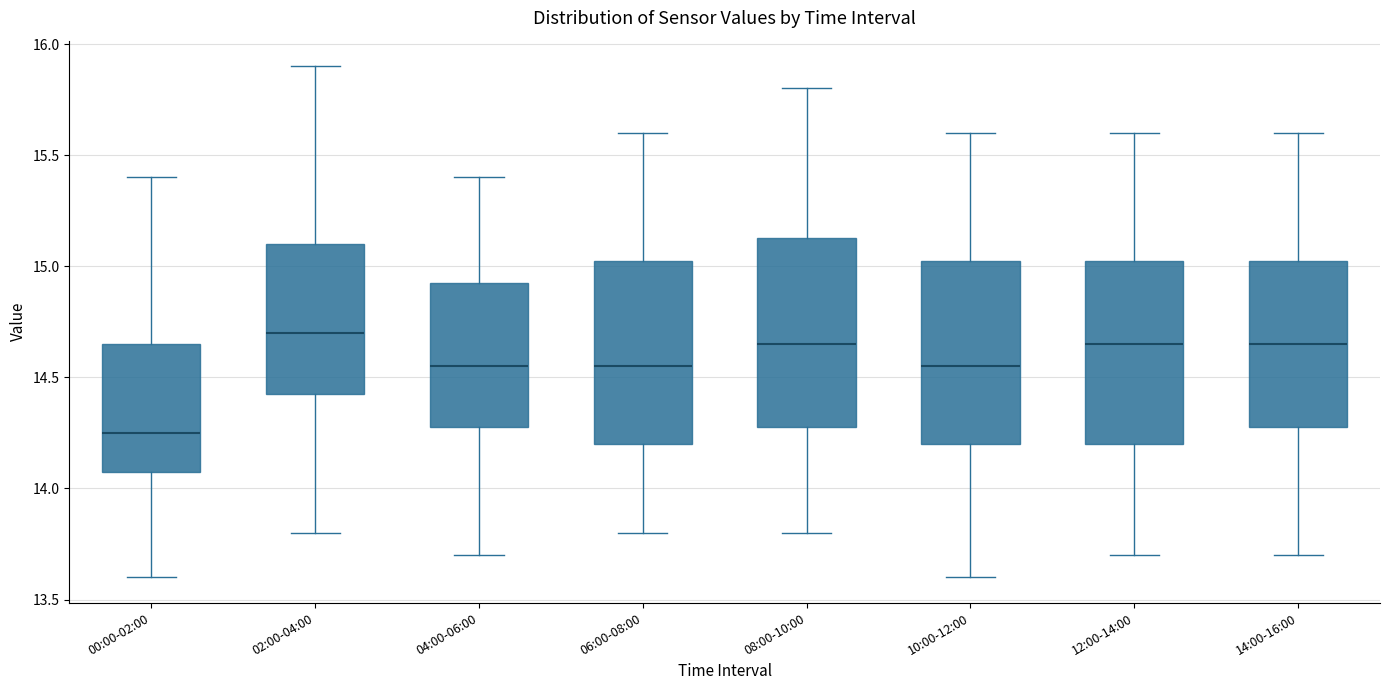

Which box has the lowest median line?

00:00-02:00